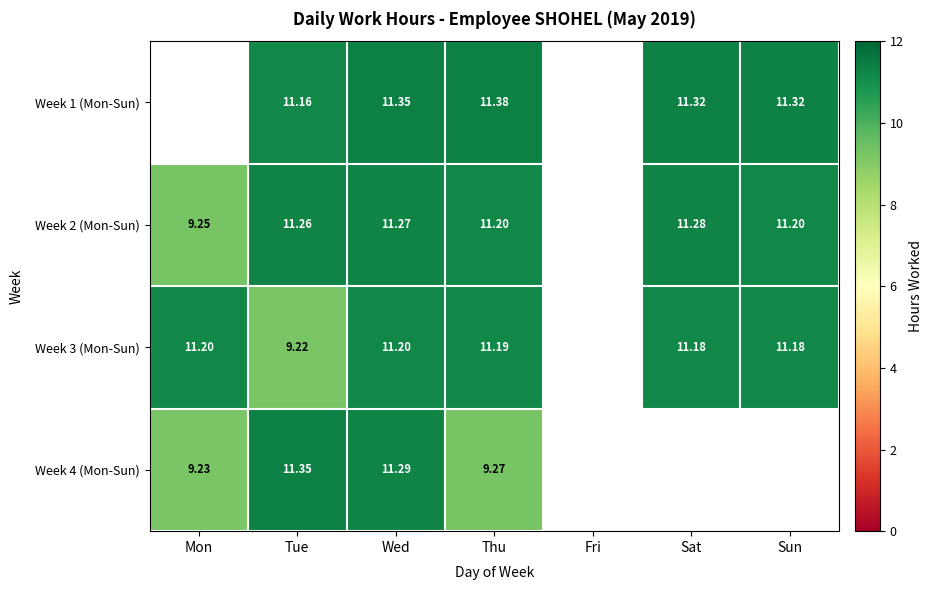

Is the value of Week 2 (Mon-Sun) at Thu greater than the value of Week 4 (Mon-Sun) at Thu?

Yes